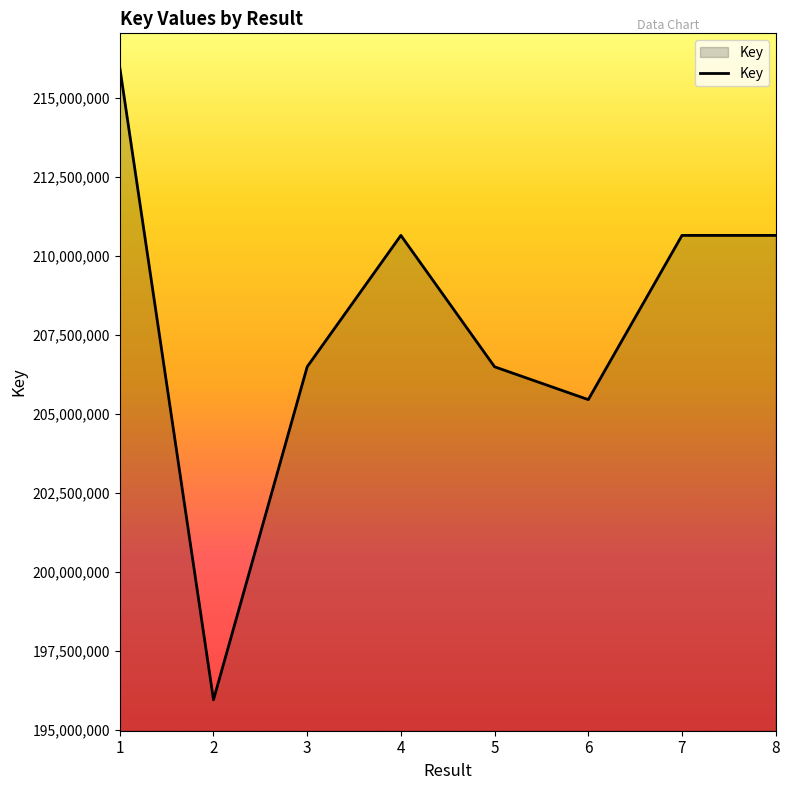

Which category has the highest value across all series?

1